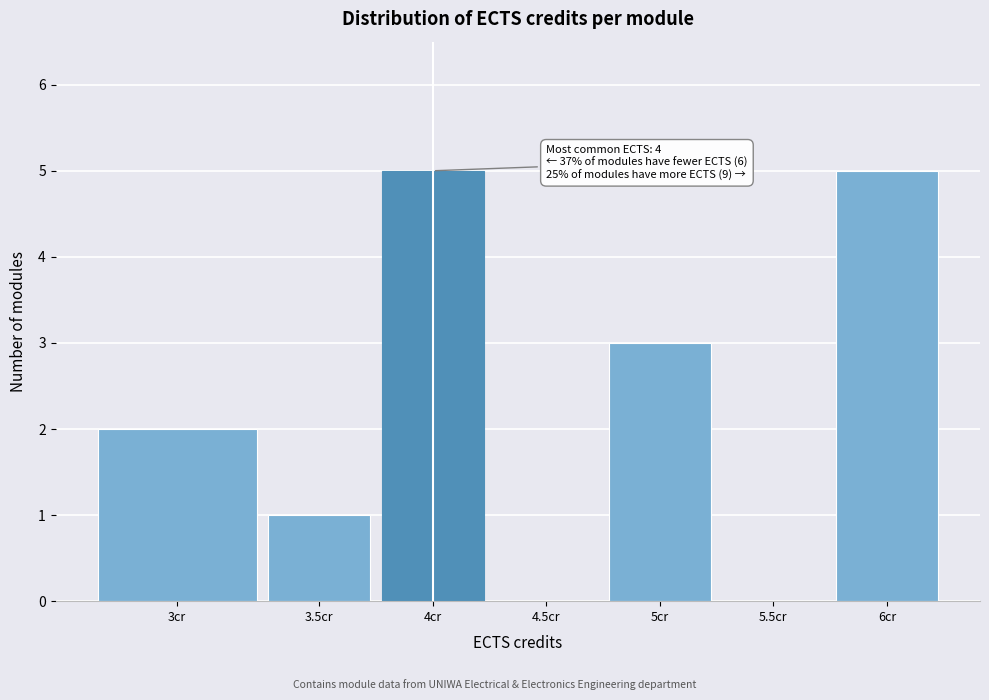

Reading left to right, what are all the values shown in this chart?

3cr=2	3.5cr=1	4cr=5	4.5cr=0	5cr=3	5.5cr=0	6cr=5